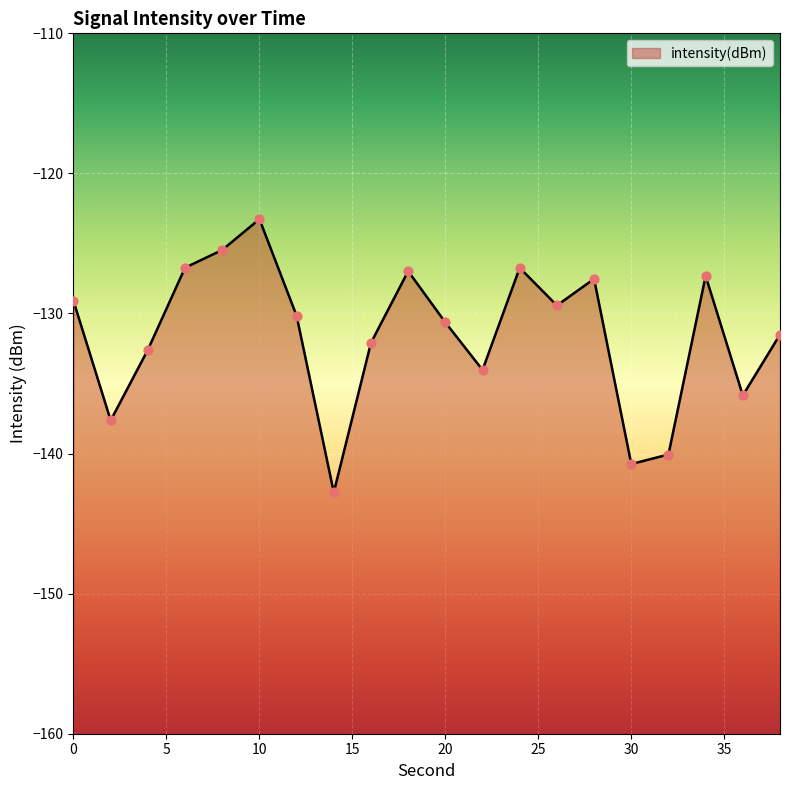

Between 6 and 14, which is larger?

6